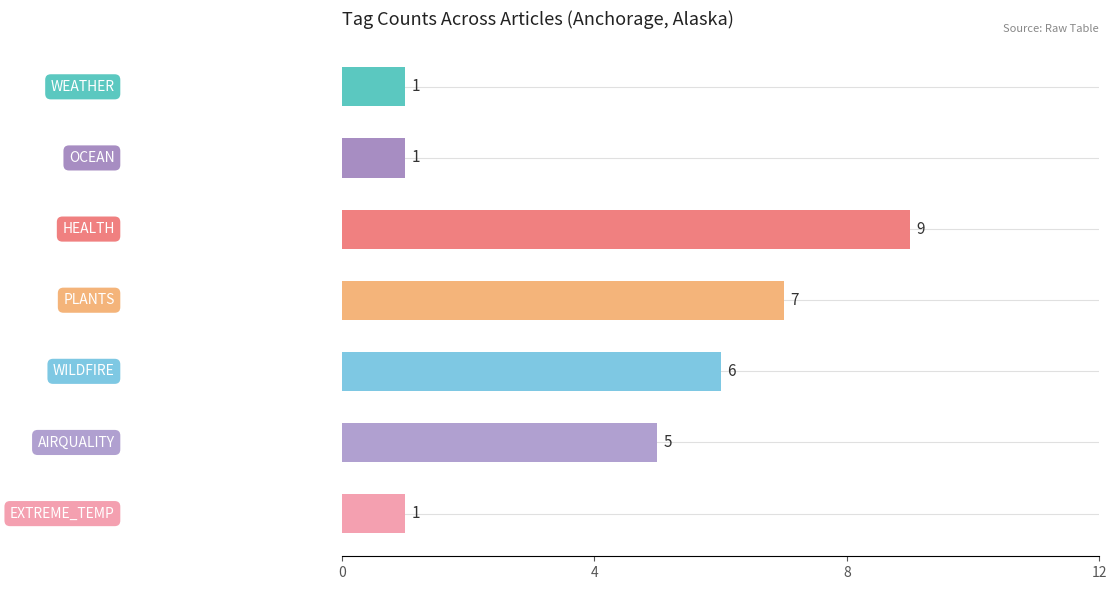

Rank the categories by value from lowest to highest.

WEATHER, OCEAN, EXTREME_TEMP, AIRQUALITY, WILDFIRE, PLANTS, HEALTH